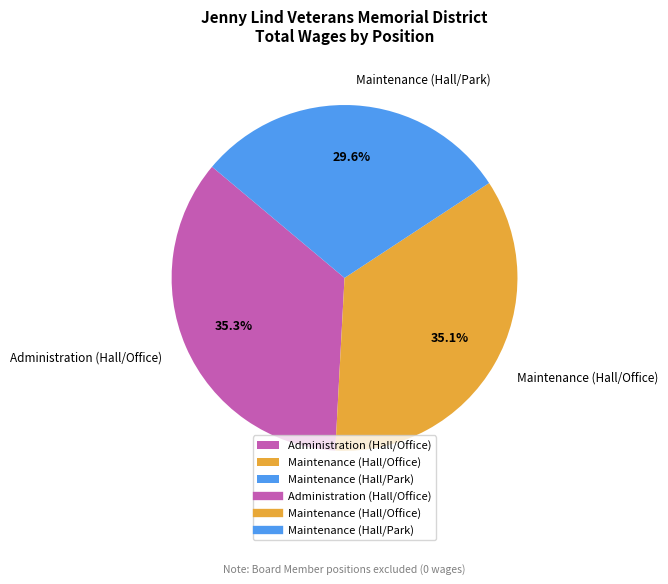

To the nearest percent, what is the average slice percentage?

33%